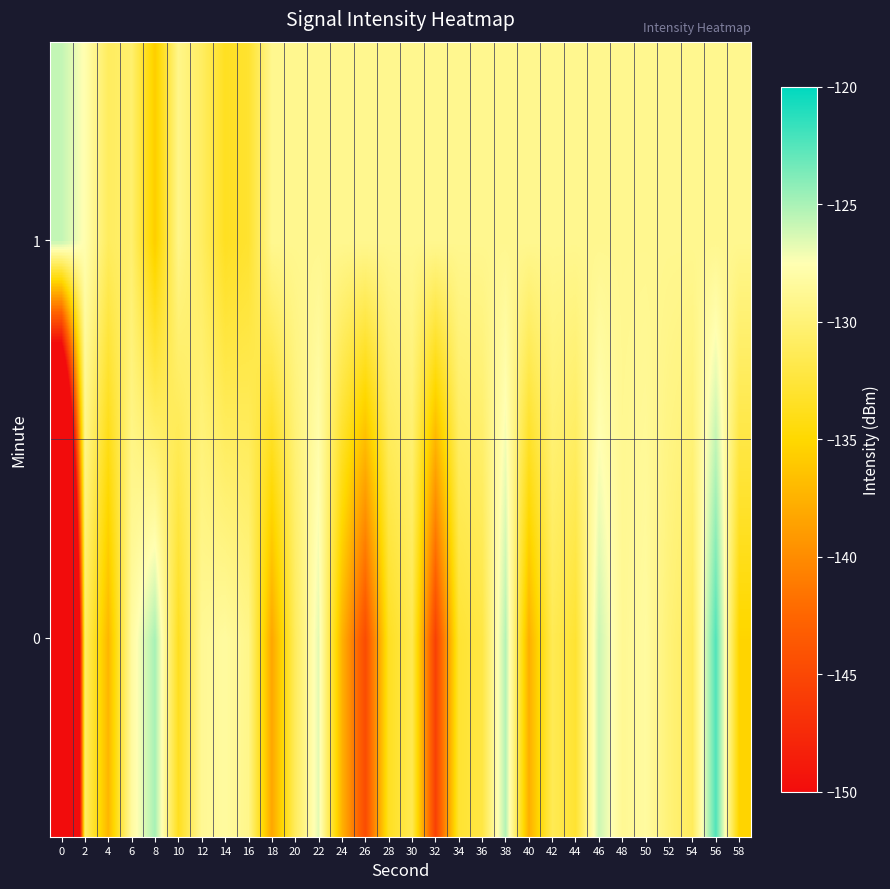

At which category is the sum across all series the highest?

56